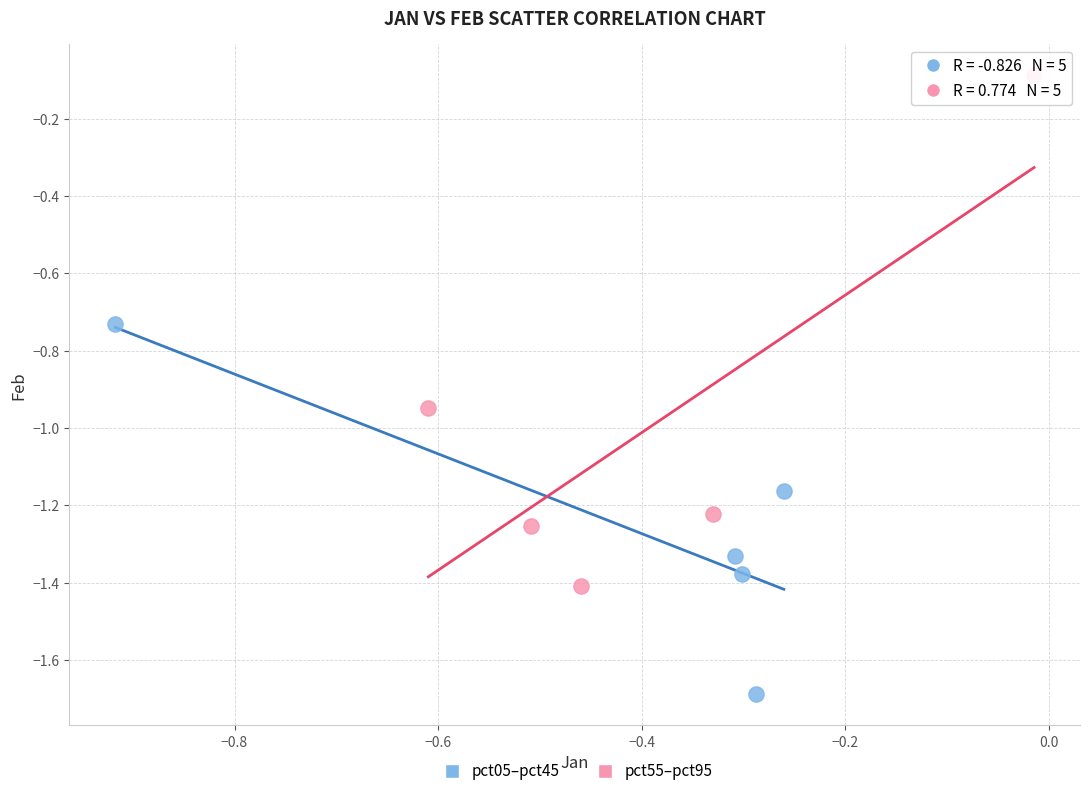

Which series reaches the minimum Y coordinate?

pct05–pct45